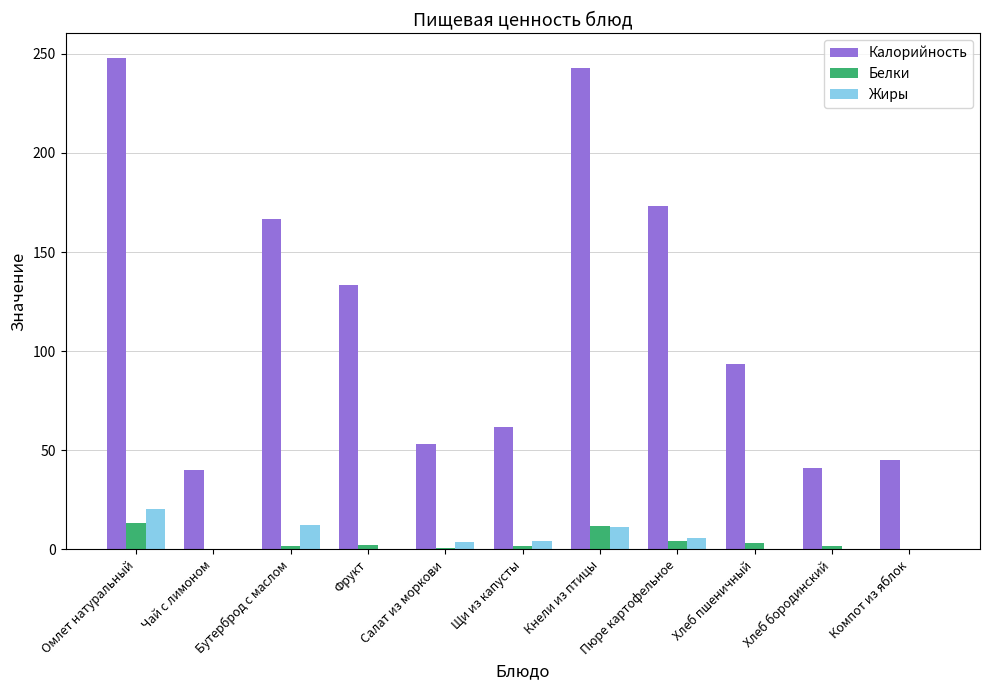

What is the maximum value shown in the chart?

248.0